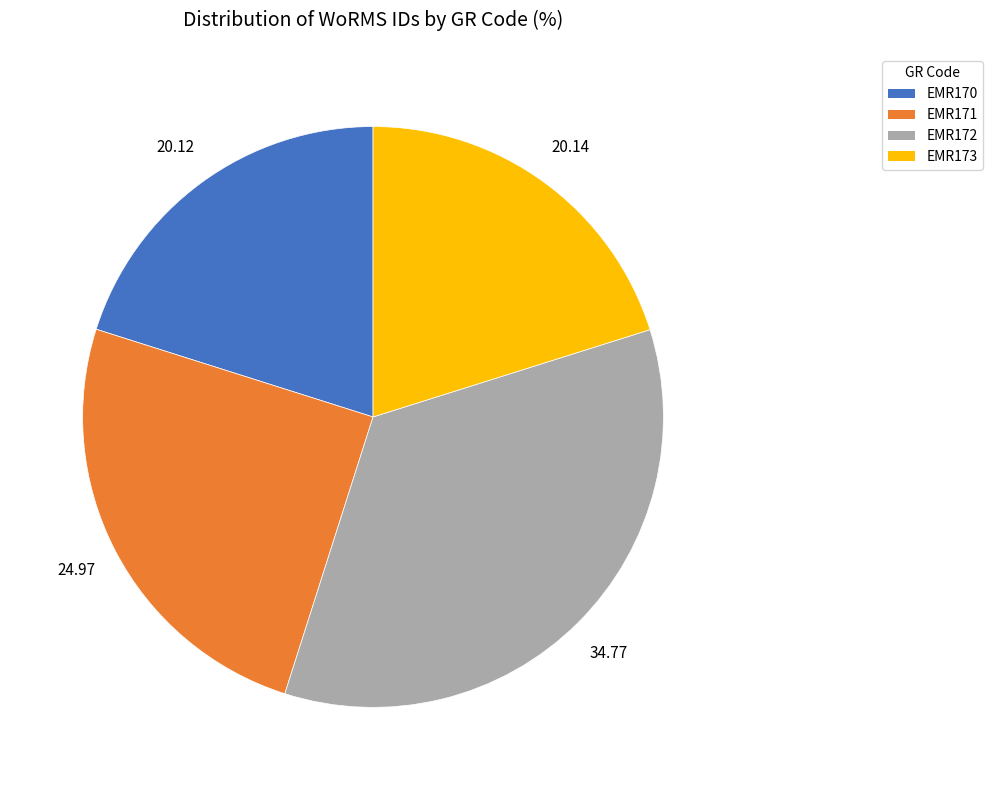

Between EMR173 and EMR172, which is larger?

EMR172